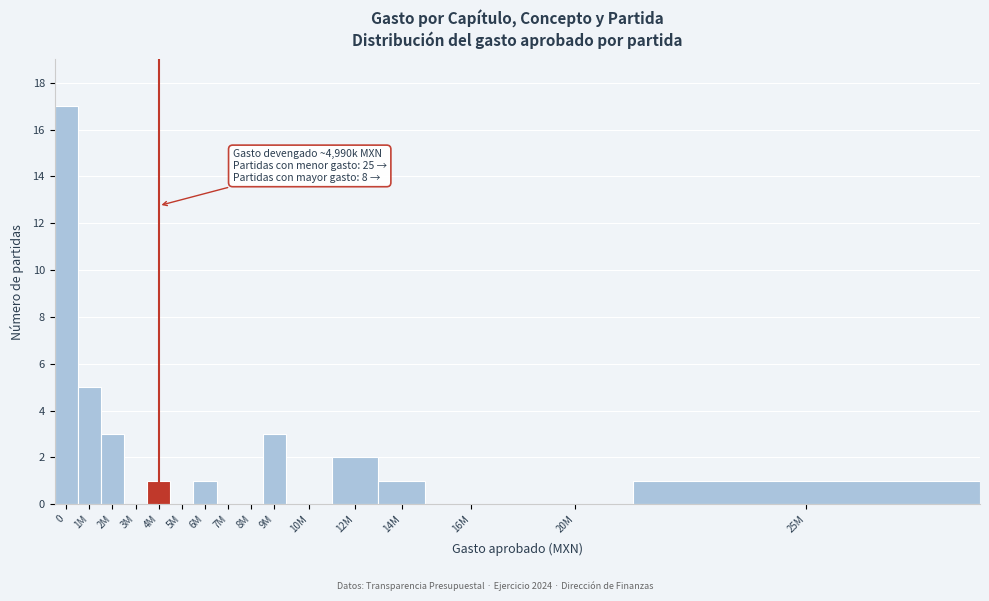

Reading left to right, list all the values displayed in this chart.

0=17	1M=5	2M=3	3M=0	4M=1	5M=0	6M=1	7M=0	8M=0	9M=3	10M=0	12M=2	14M=1	16M=0	20M=0	25M=1